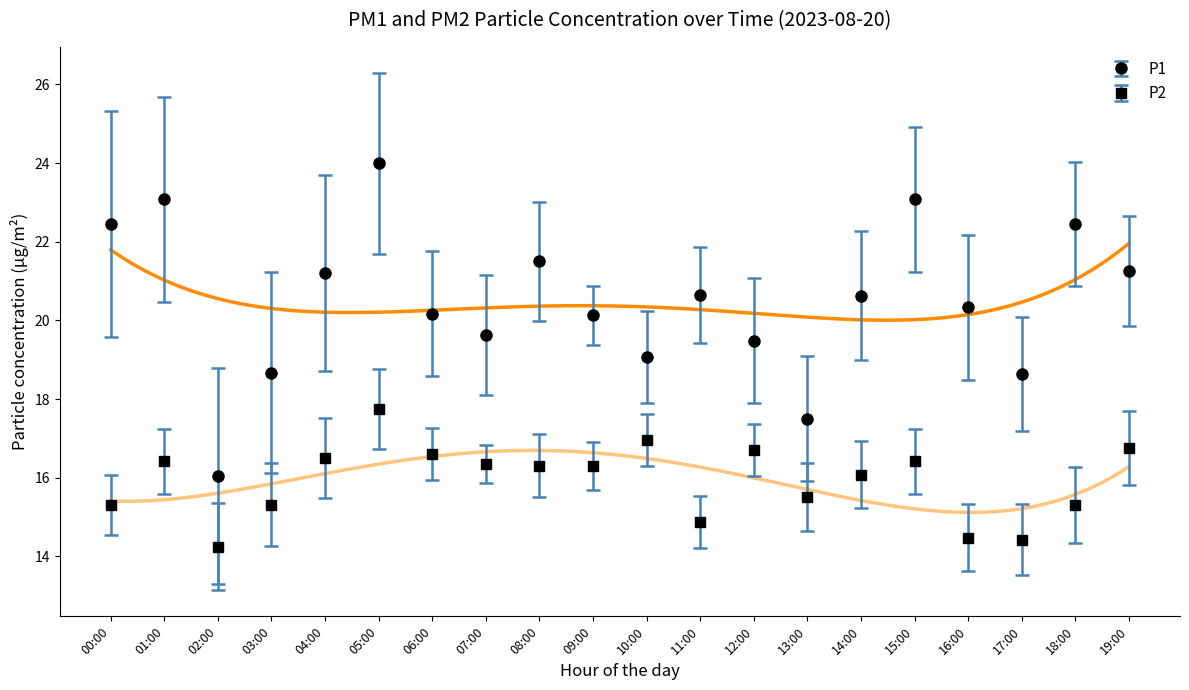

How many series are shown in this chart?

2